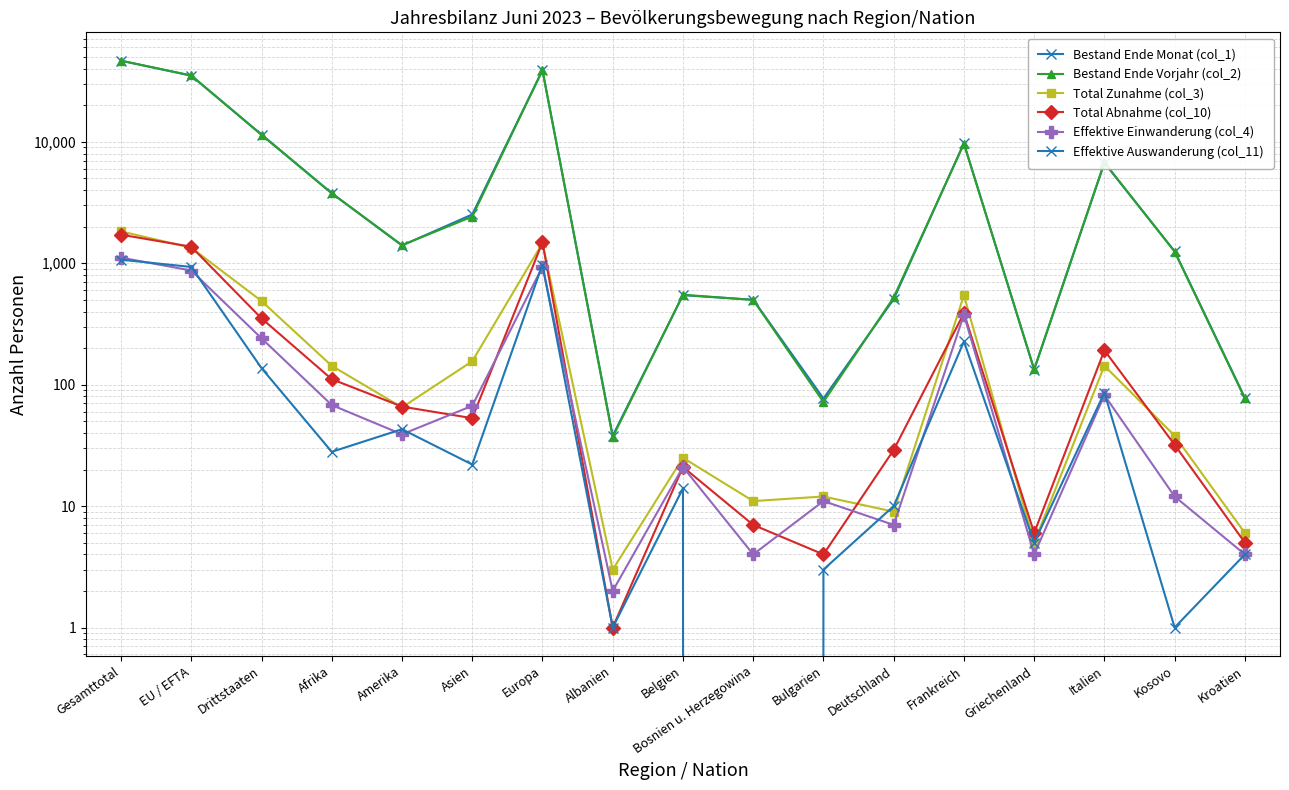

Between Albanien and Griechenland, which series saw the biggest shift?

Bestand Ende Vorjahr (col_2)